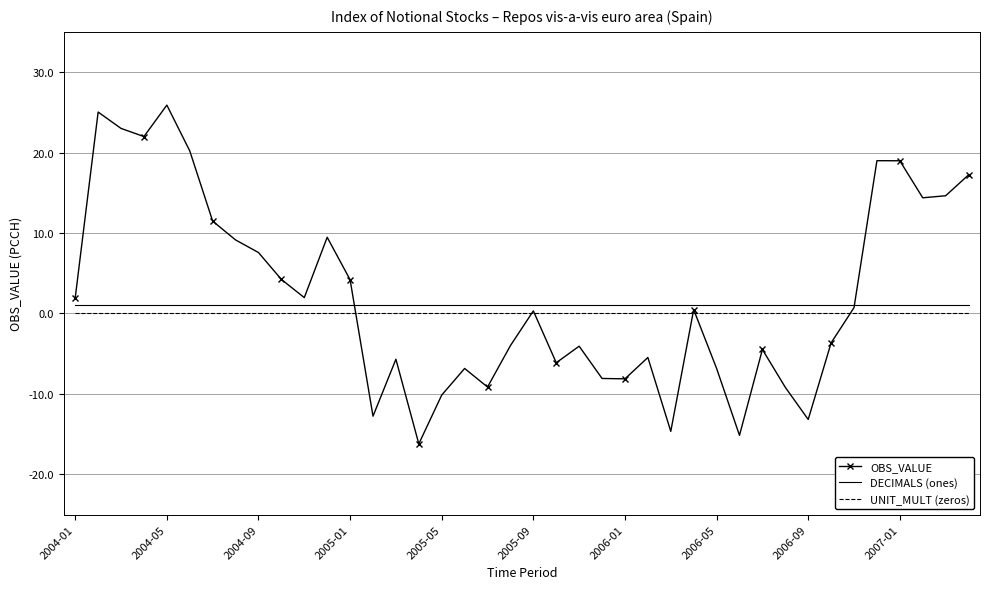

Which series has the largest range (max minus min)?

OBS_VALUE